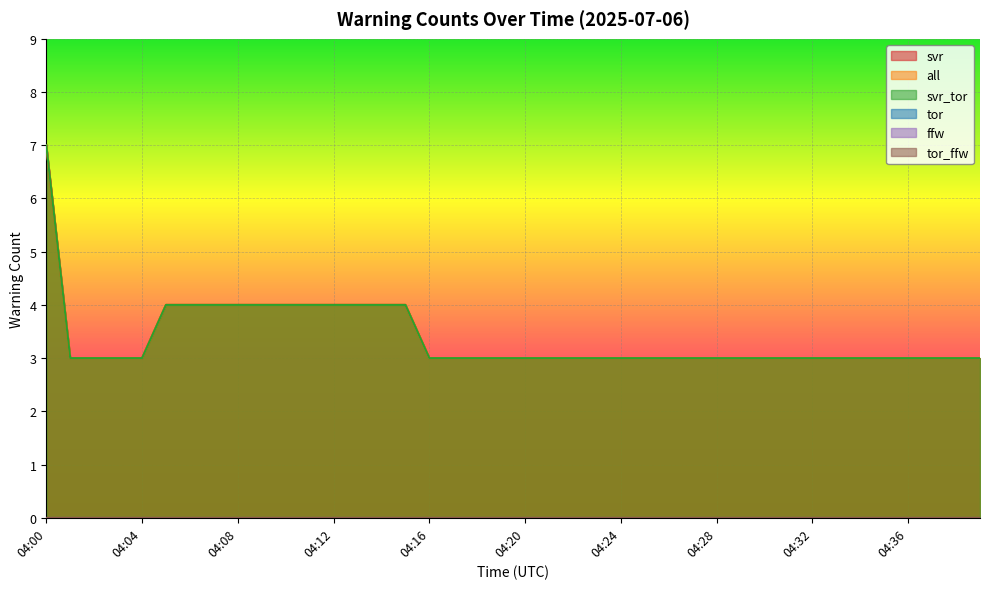

Does the chart display data point markers on the line(s)?

No